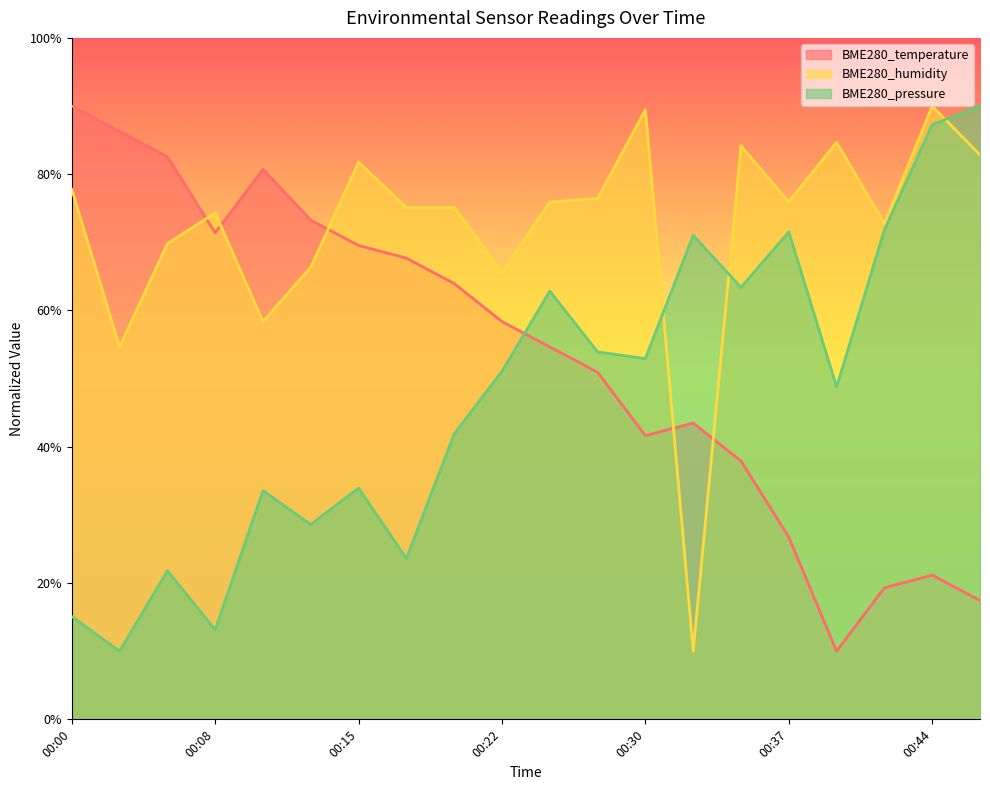

Where is the first local minimum for BME280_humidity?

00:03